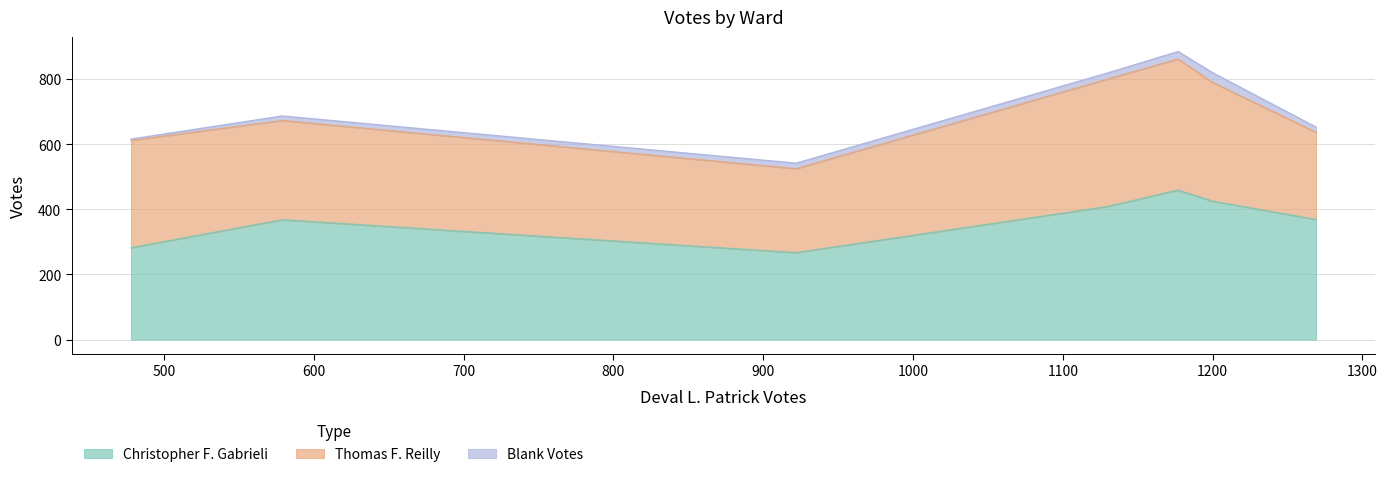

What is the maximum value for Christopher F. Gabrieli?

459